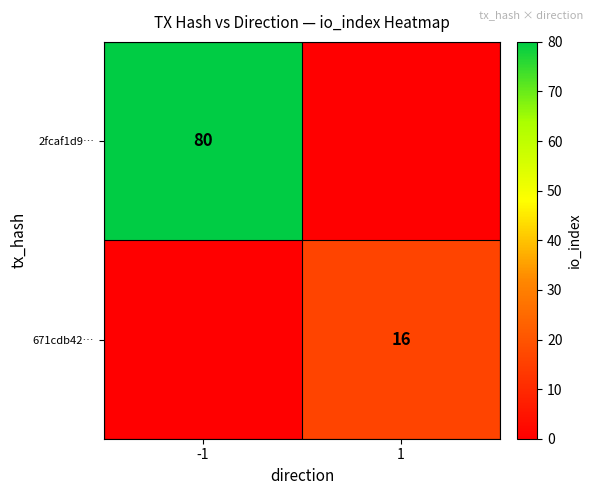

Is it true that 671cdb42… equals 16 at 1?

True